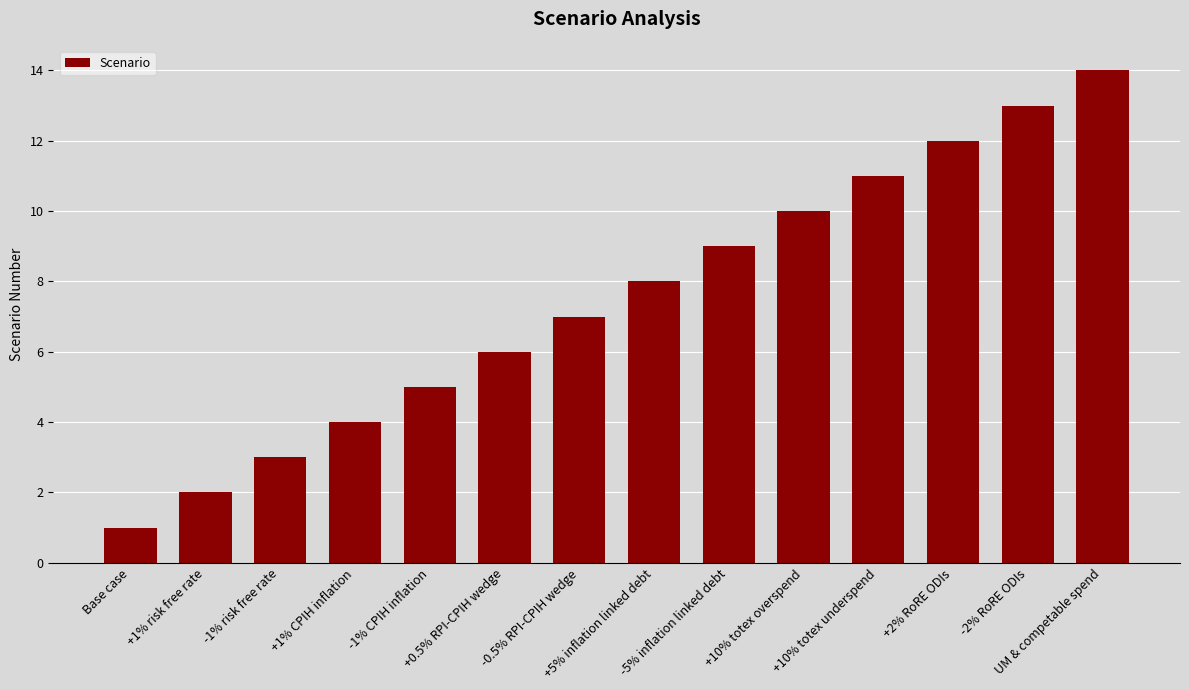

Reading left to right, extract all data points from this chart.

Base case=1	+1% risk free rate=2	-1% risk free rate=3	+1% CPIH inflation=4	-1% CPIH inflation=5	+0.5% RPI-CPIH wedge=6	-0.5% RPI-CPIH wedge=7	+5% inflation linked debt=8	-5% inflation linked debt=9	+10% totex overspend=10	+10% totex underspend=11	+2% RoRE ODIs=12	-2% RoRE ODIs=13	UM & competable spend=14